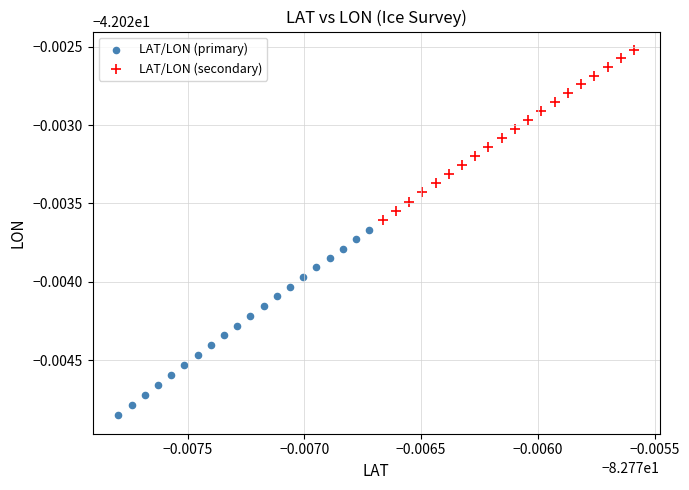

Which series has the widest spread of Y values?

LAT/LON (primary)